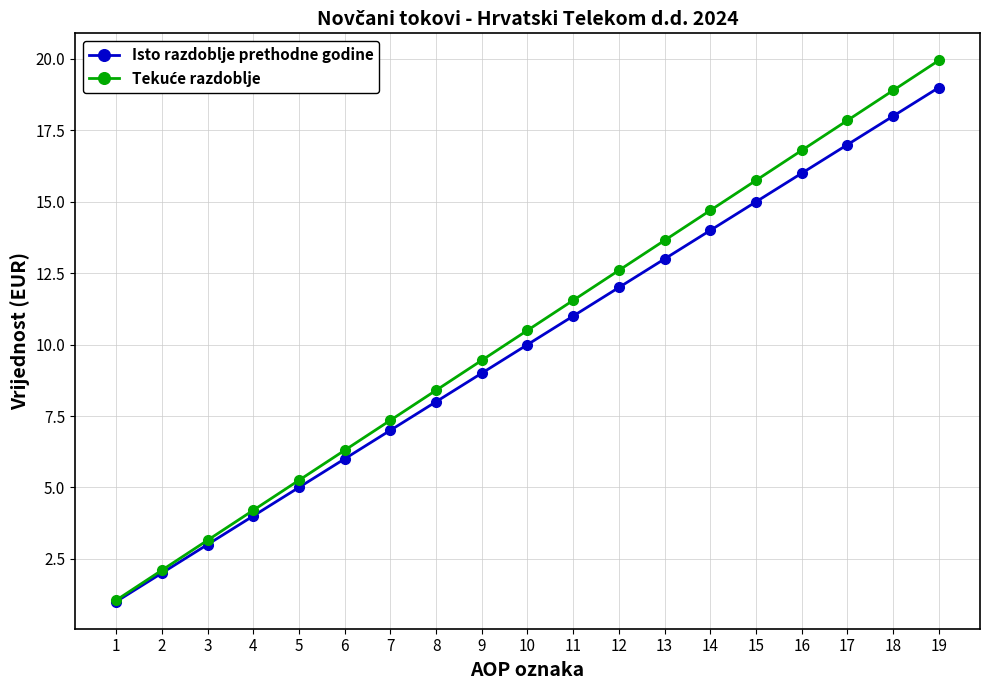

Does the chart display data point markers on the line(s)?

Yes